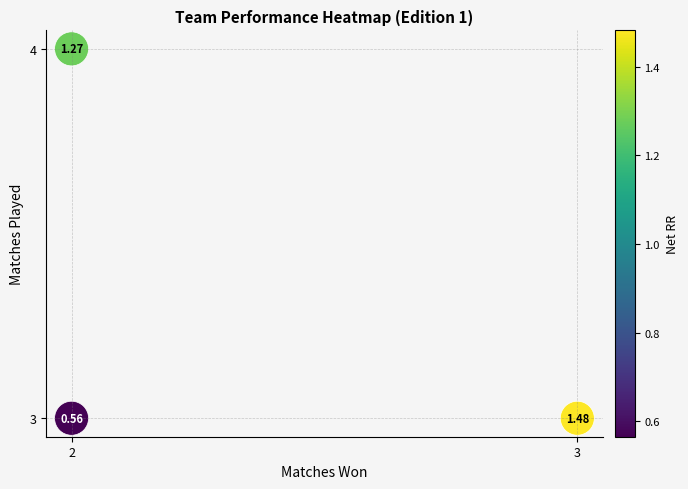

What is the average Y value?

3